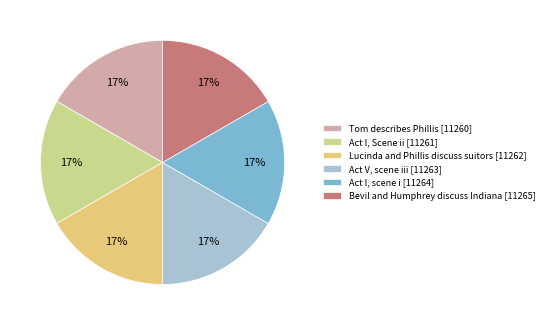

To the nearest percent, what is the average slice percentage?

17%